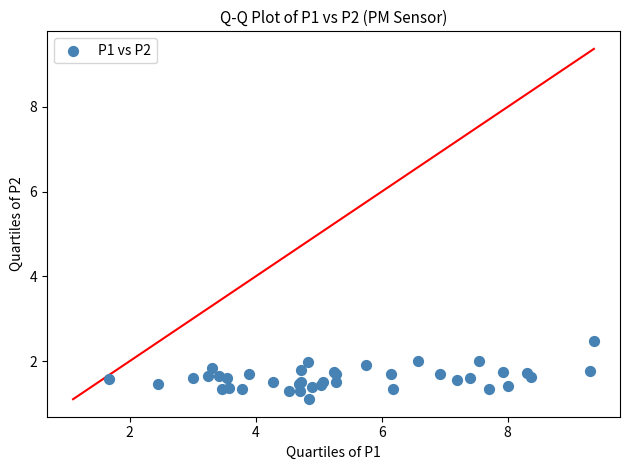

What Y value in the scatter plot is closest to 1?

1.1